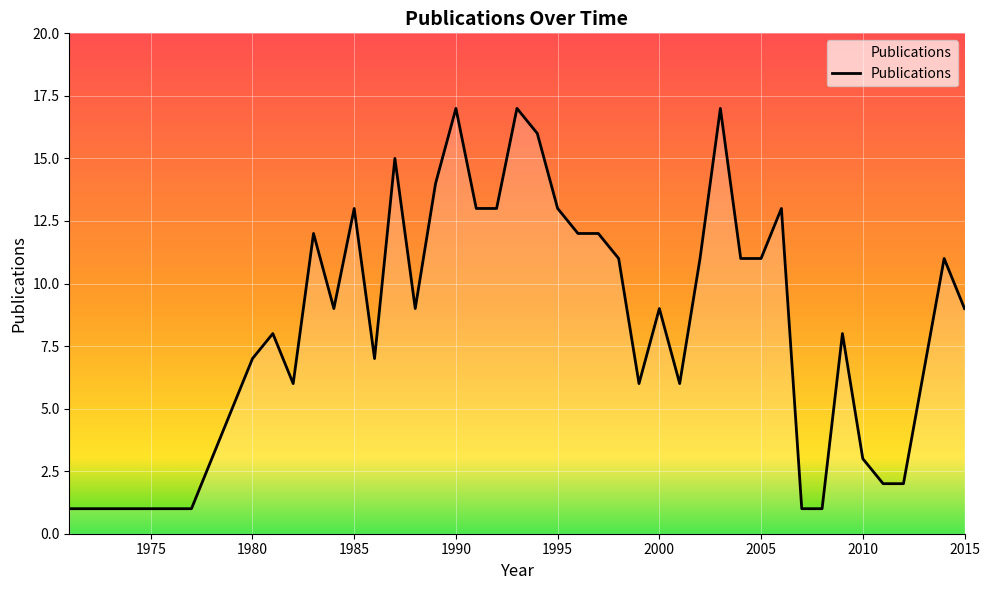

What is the difference between the maximum and minimum values?

16